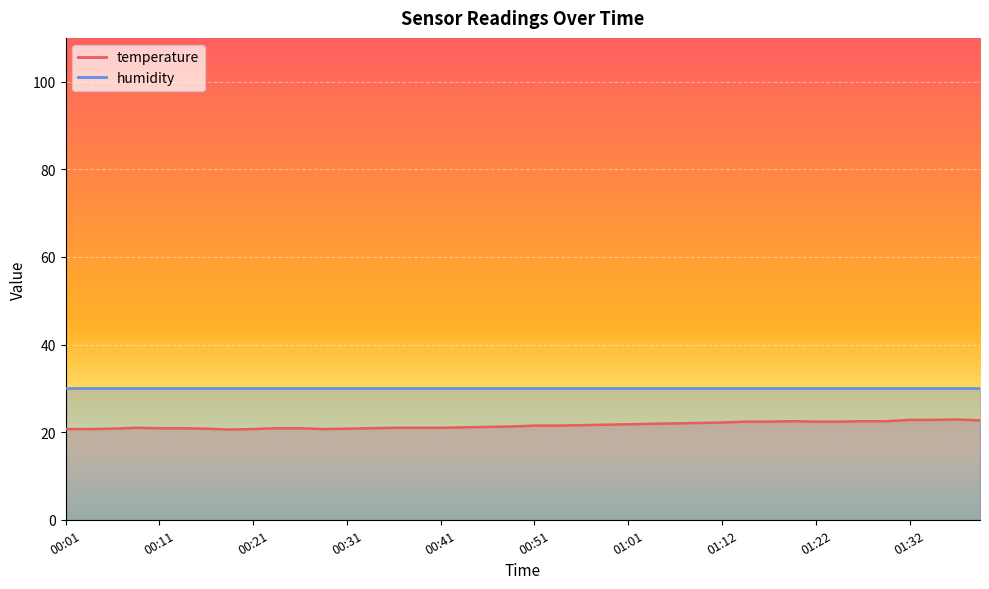

What is the minimum value shown in the chart?

20.6